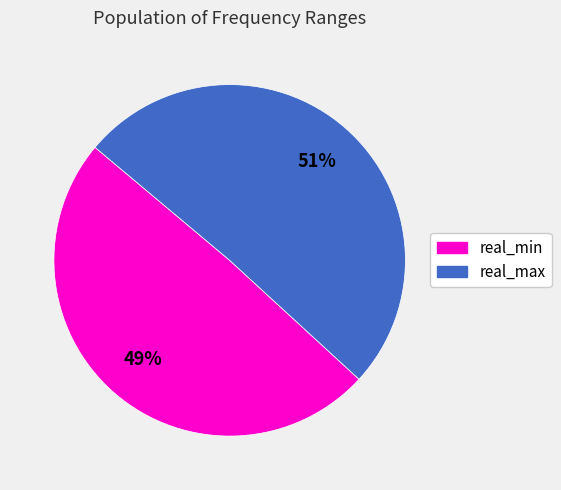

Is there any slice that represents more than half of the pie?

Yes